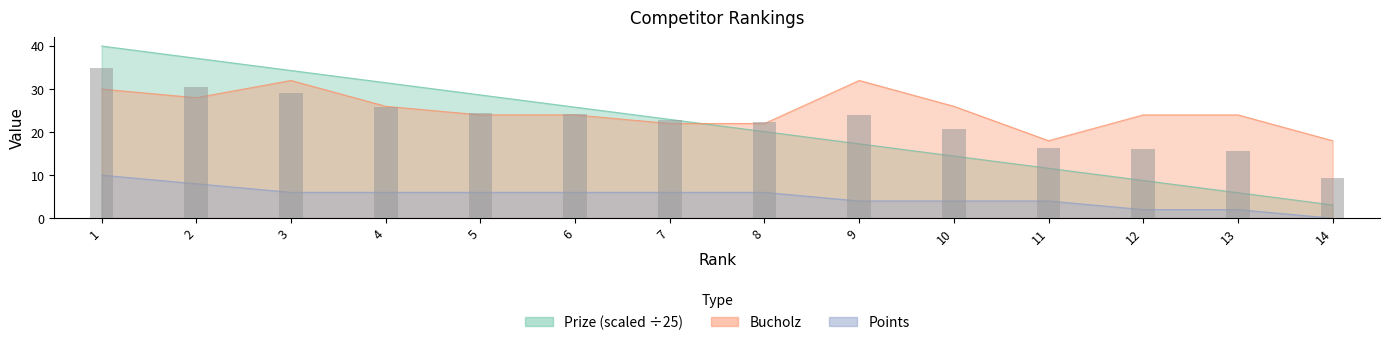

What is the total value across all series at 6?

55.8